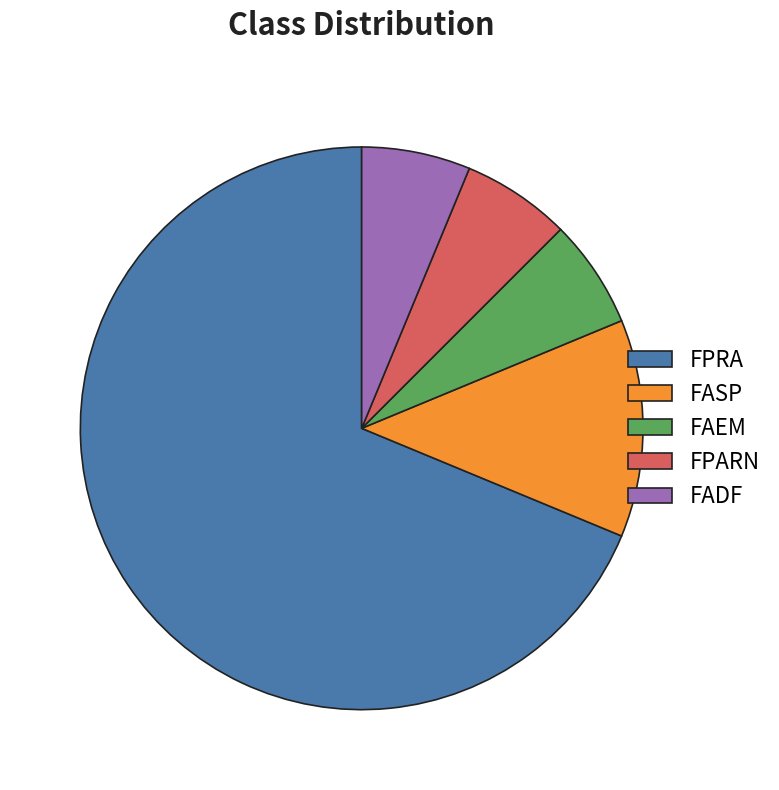

Does FPRA account for over 50% of the chart?

Yes